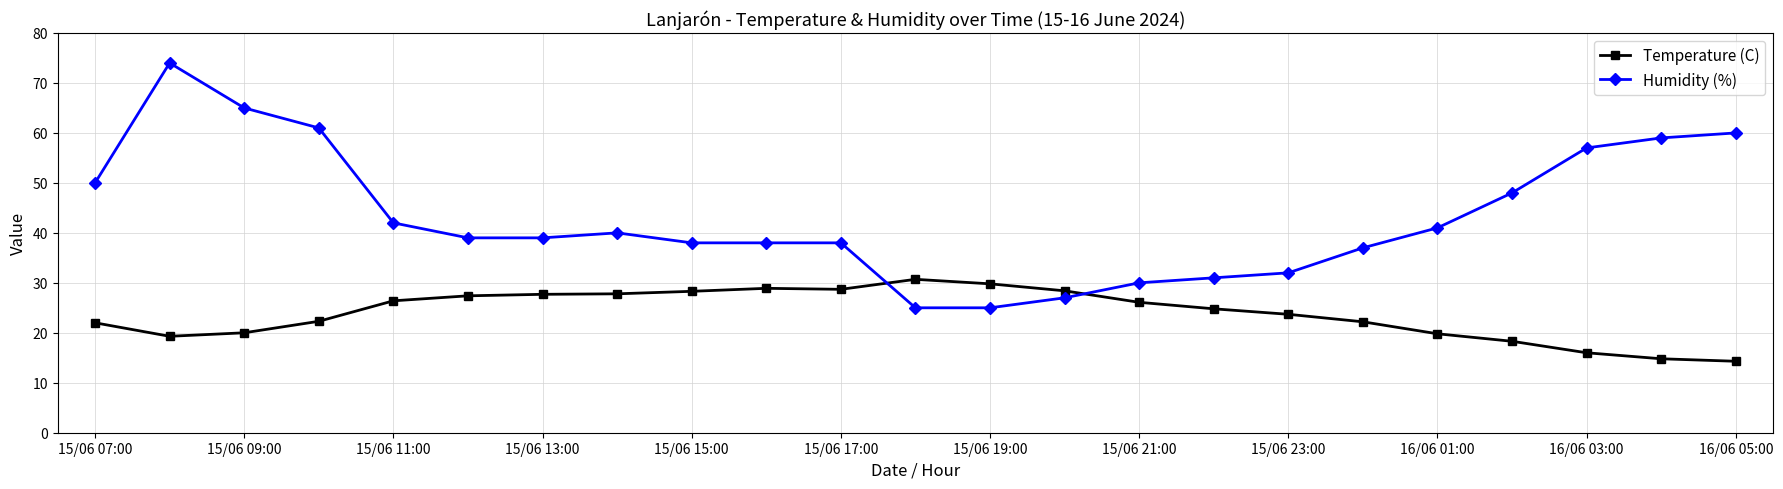

Which series has the largest range (max minus min)?

Humidity (%)